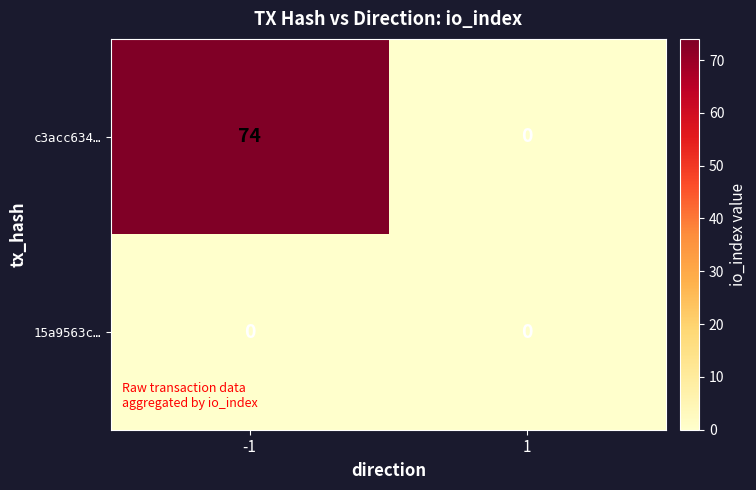

List the series in order of their overall mean, highest first.

c3acc634…, 15a9563c…